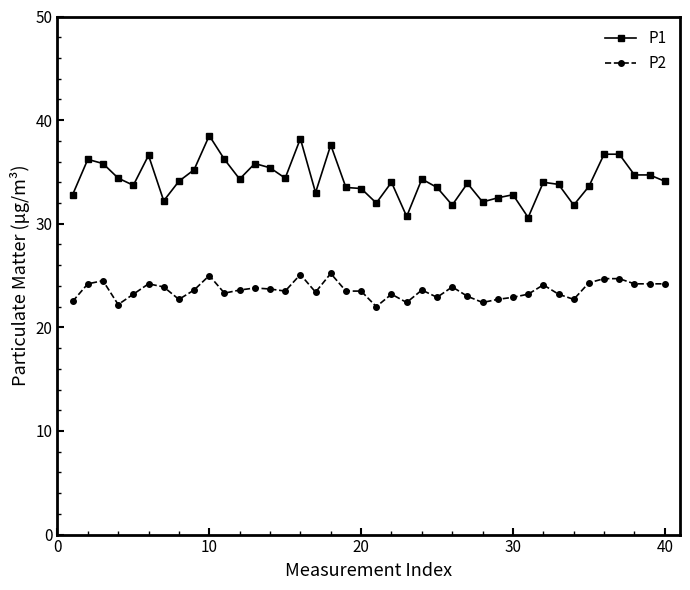

What is the difference between the maximum and minimum values in the P2 series?

3.2